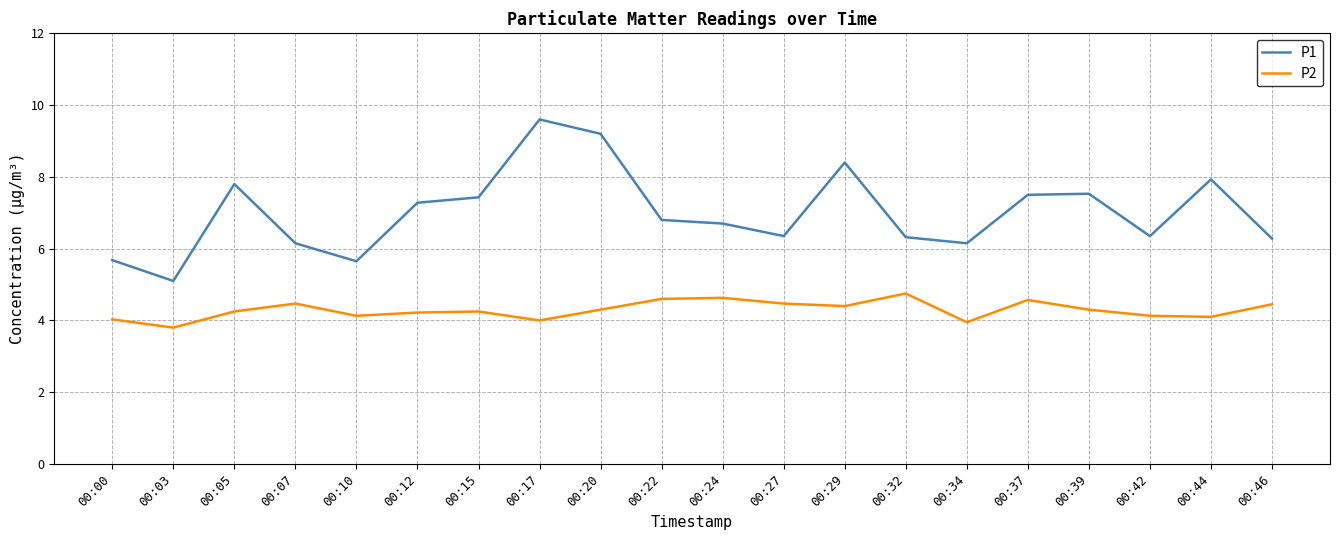

Rank the series by their average value, from highest to lowest.

P1, P2